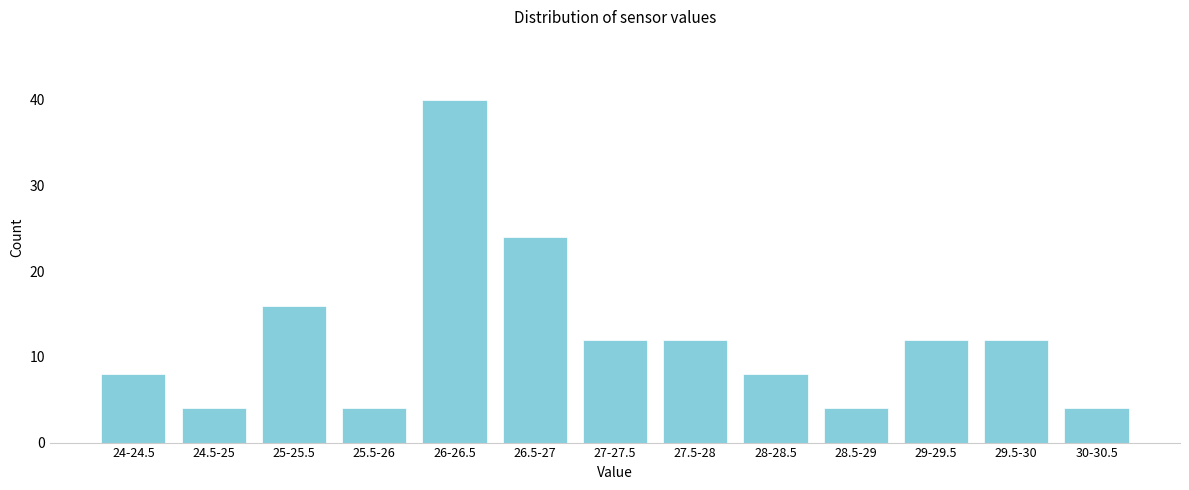

Reading right to left, what are all the values shown in this chart?

4	12	12	4	8	12	12	24	40	4	16	4	8